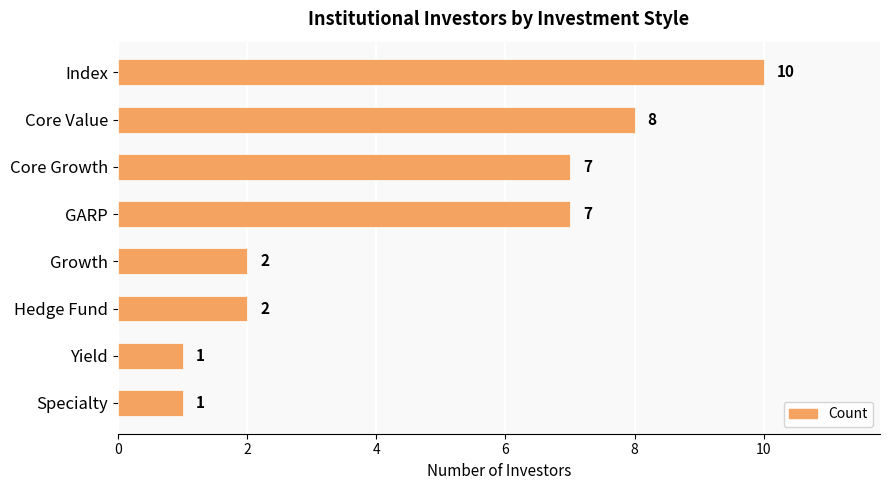

Reading bottom to top, list all the values displayed in this chart.

Specialty=1	Yield=1	Hedge Fund=2	Growth=2	GARP=7	Core Growth=7	Core Value=8	Index=10